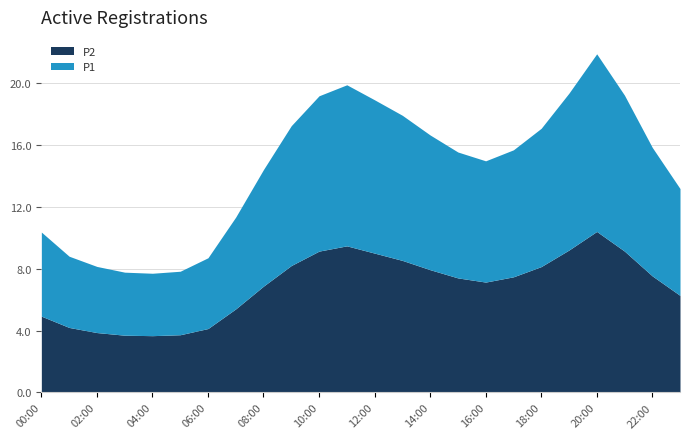

The value of P2 at 20:00 is 10.4. True or false?

True